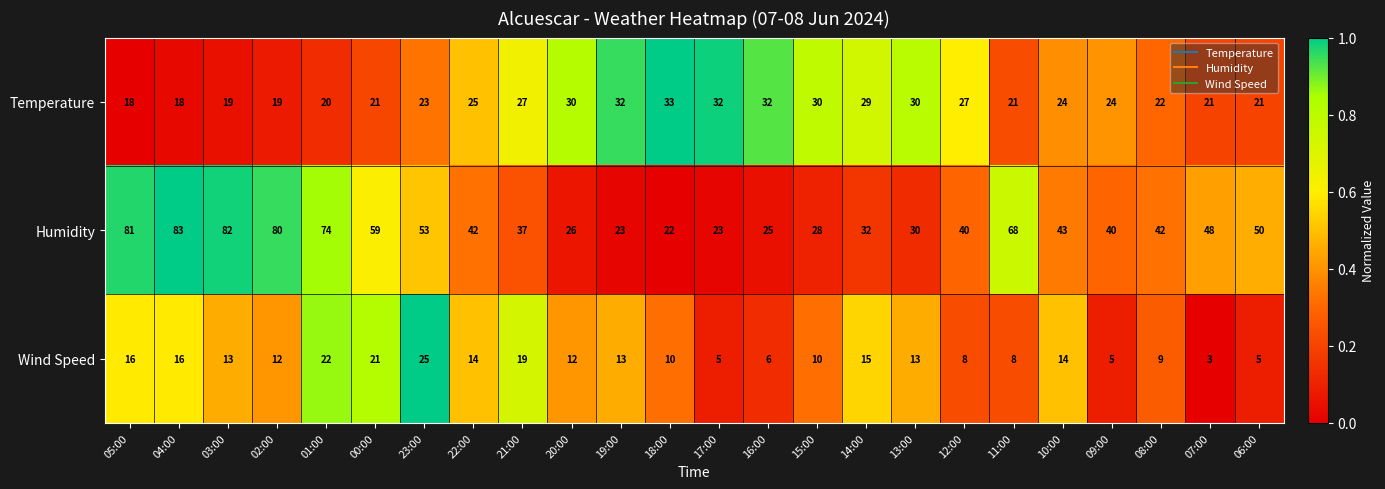

Rank the series at 04:00 from lowest to highest value.

Wind Speed, Temperature, Humidity